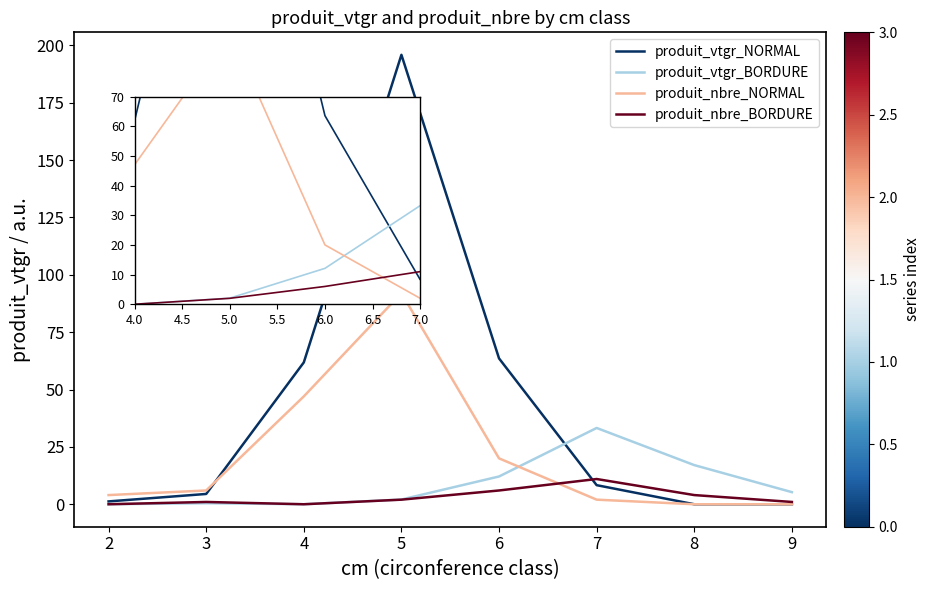

What are all the series names shown in the legend?

produit_vtgr_NORMAL, produit_vtgr_BORDURE, produit_nbre_NORMAL, produit_nbre_BORDURE